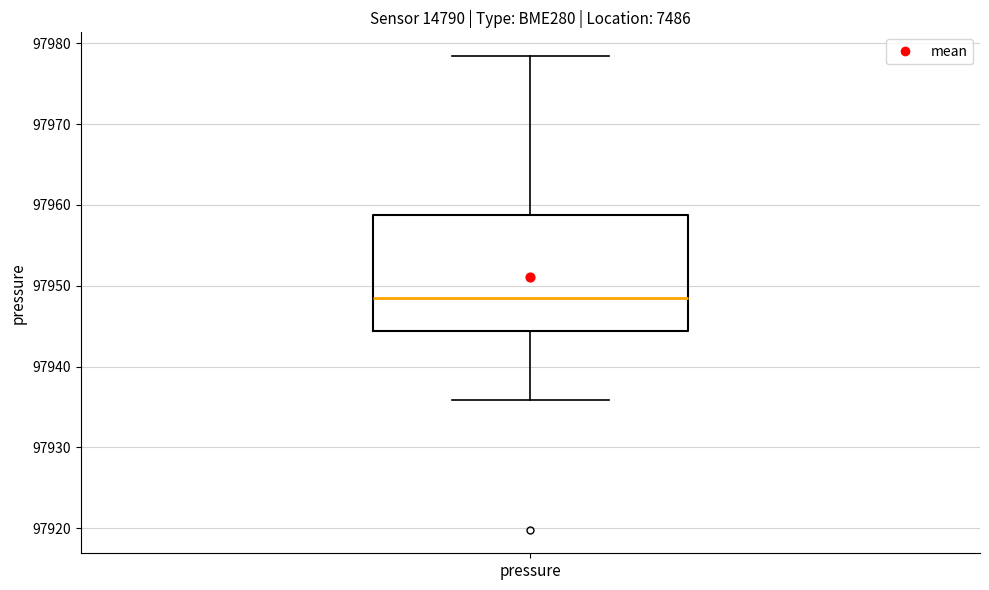

Where does the upper whisker of the box for pressure end on the y-axis? The values are not printed on the chart, so give them approximately, as read against the axis.

97978